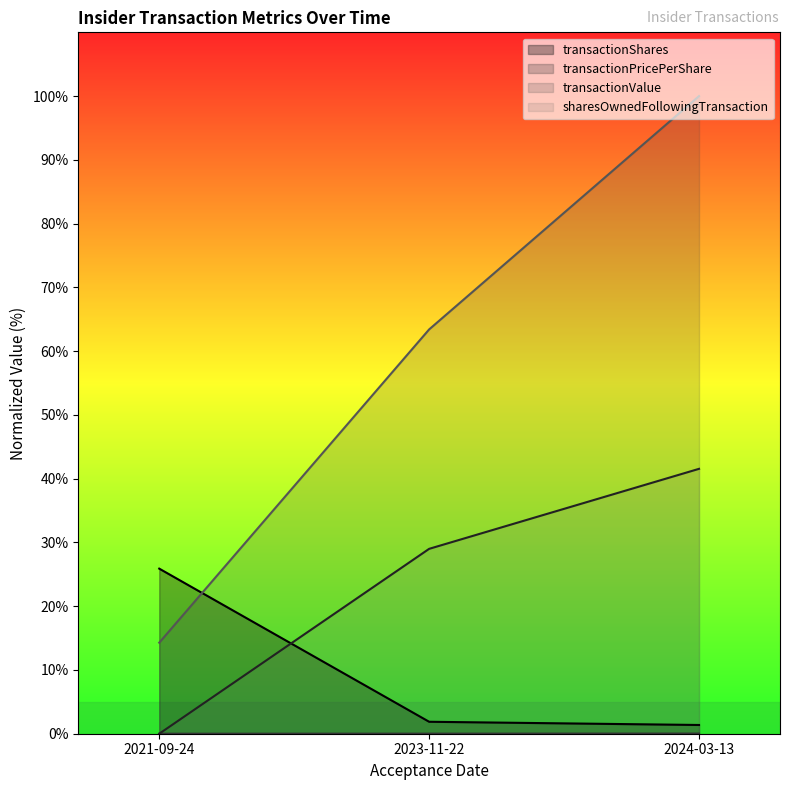

How many series are shown in this chart?

4